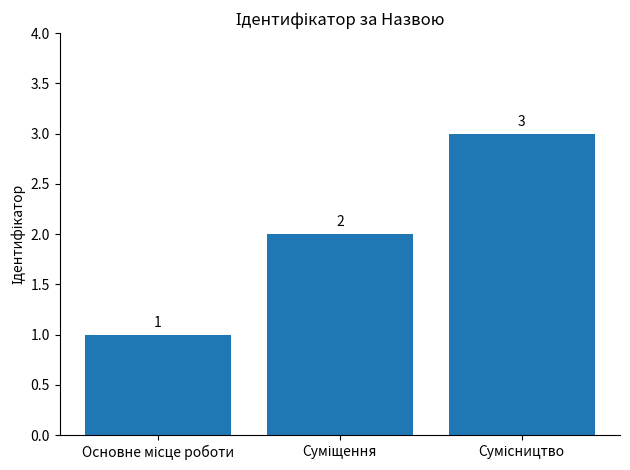

What is the value of the 1st bar from the left?

1